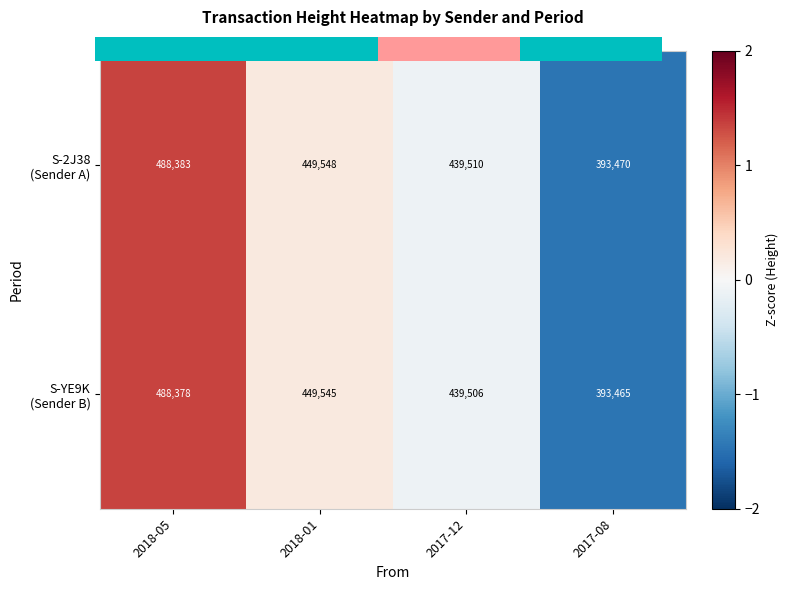

The S-YE9K (Sender B) series shows 0.1 at 2018-01. True or false?

False